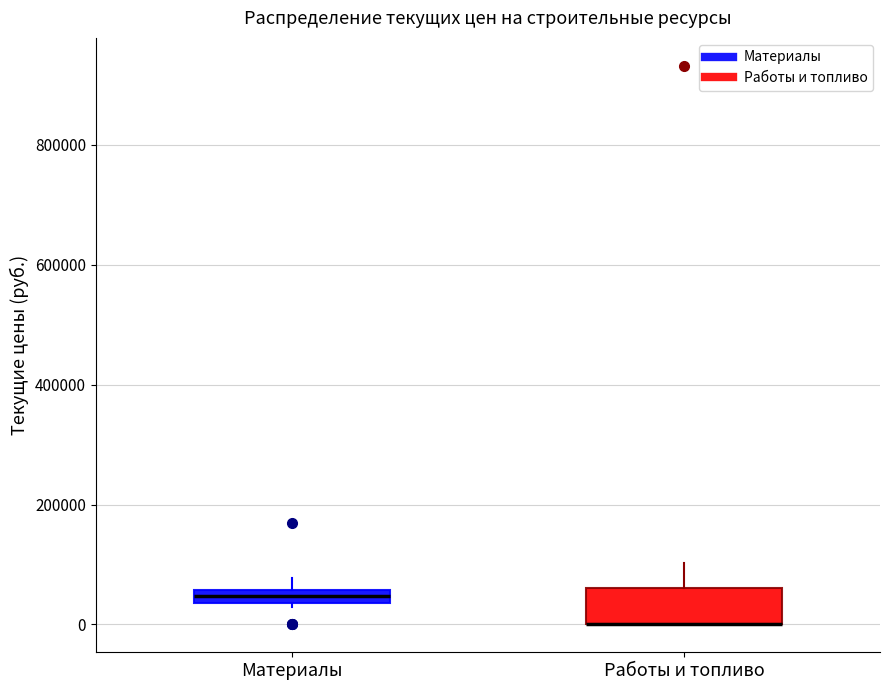

Which box is the tallest, from its lower edge to its upper edge?

Работы и топливо